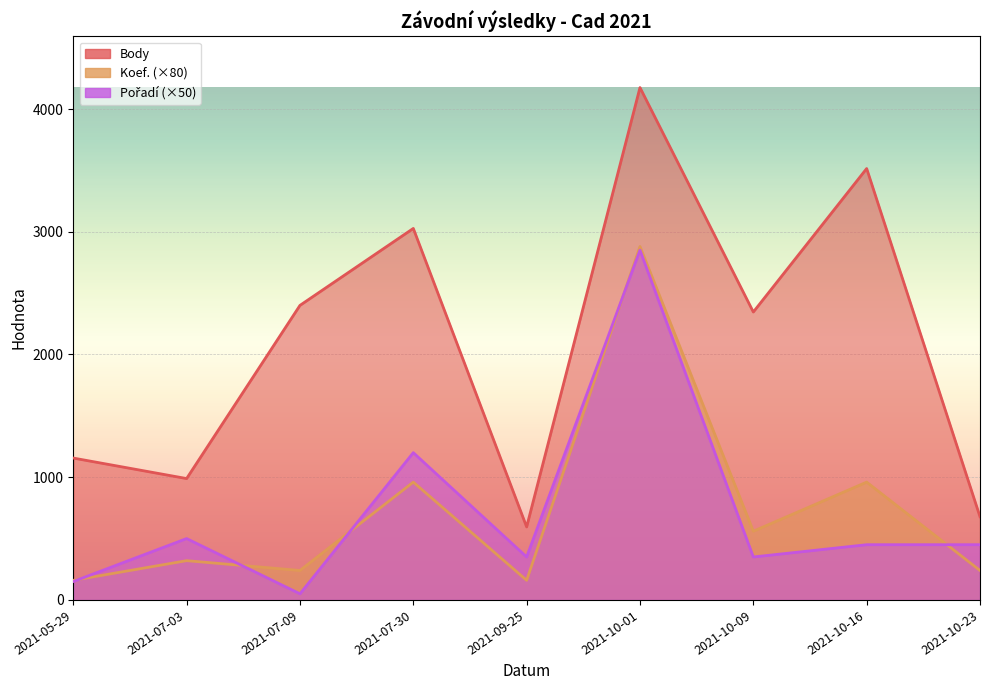

What is the sum of all Koef. values?

6480